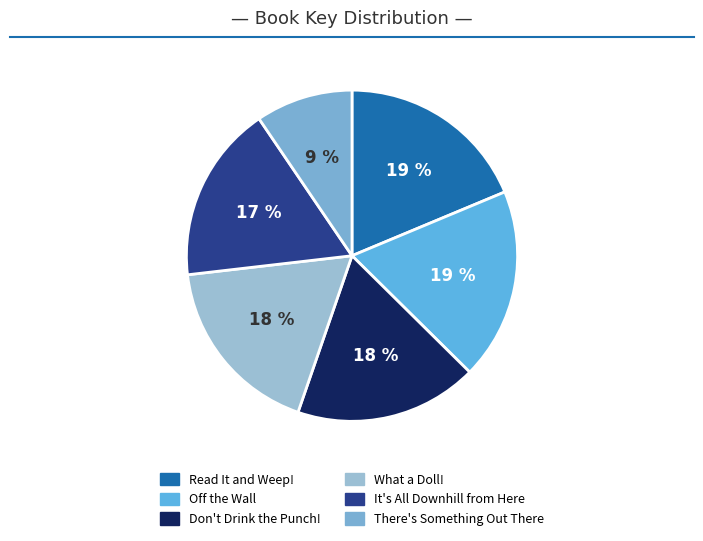

Does It's All Downhill from Here account for over 50% of the chart?

No